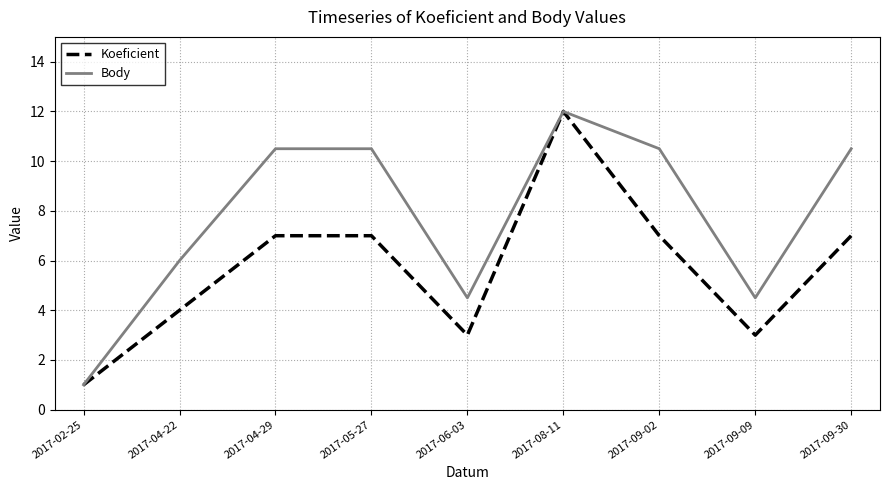

Reading right to left, what are all the values shown in this chart?

Koeficient: 7.0	3.0	7.0	12.0	3.0	7.0	7.0	4.0	1.0
Body: 10.5	4.5	10.5	12.0	4.5	10.5	10.5	6.0	1.0